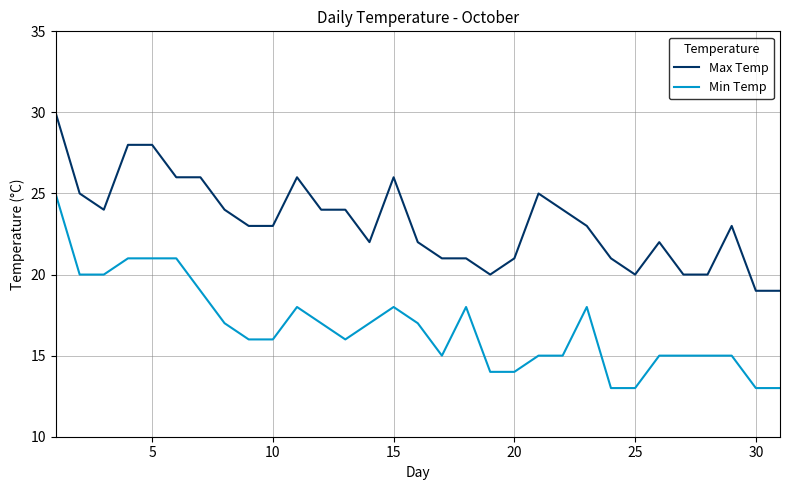

What is the greatest value displayed?

30